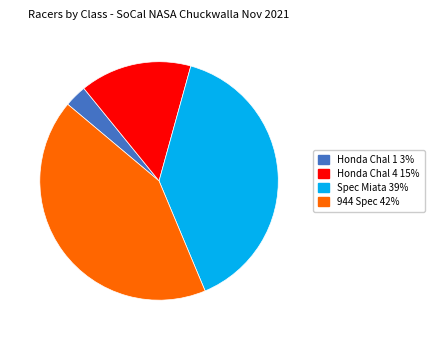

Rank the categories by value from highest to lowest.

944 Spec, Spec Miata, Honda Chal 4, Honda Chal 1